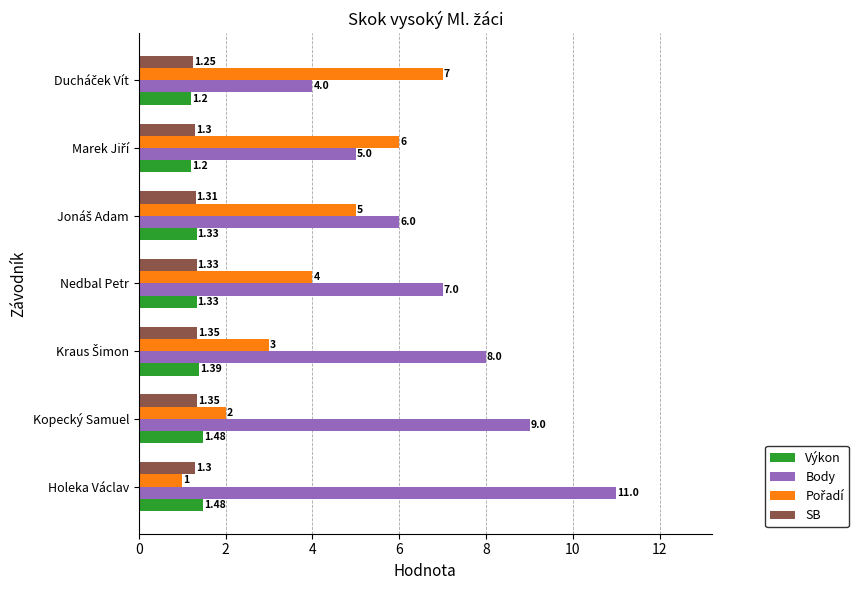

What is the difference between the maximum and minimum values in the Výkon series?

0.3